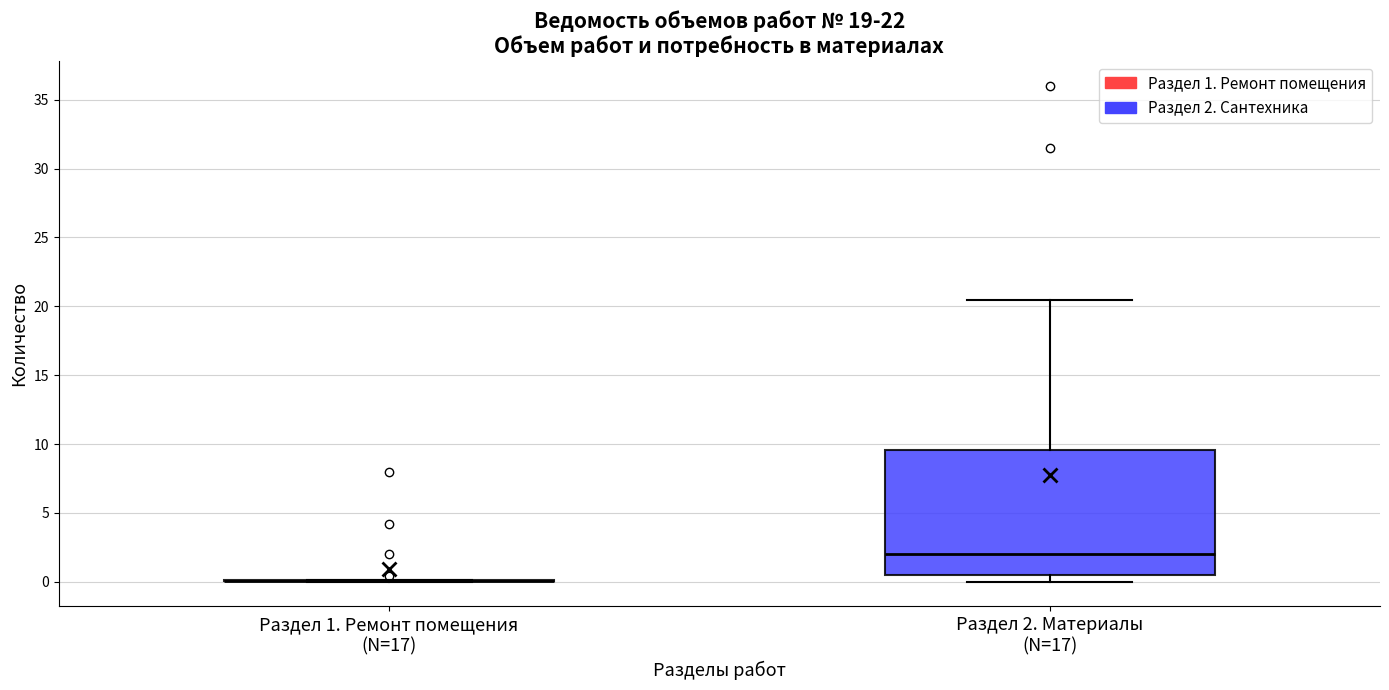

Comparing the boxes themselves (not the whiskers), which one is the tallest?

Раздел 2. Материалы (N=17)